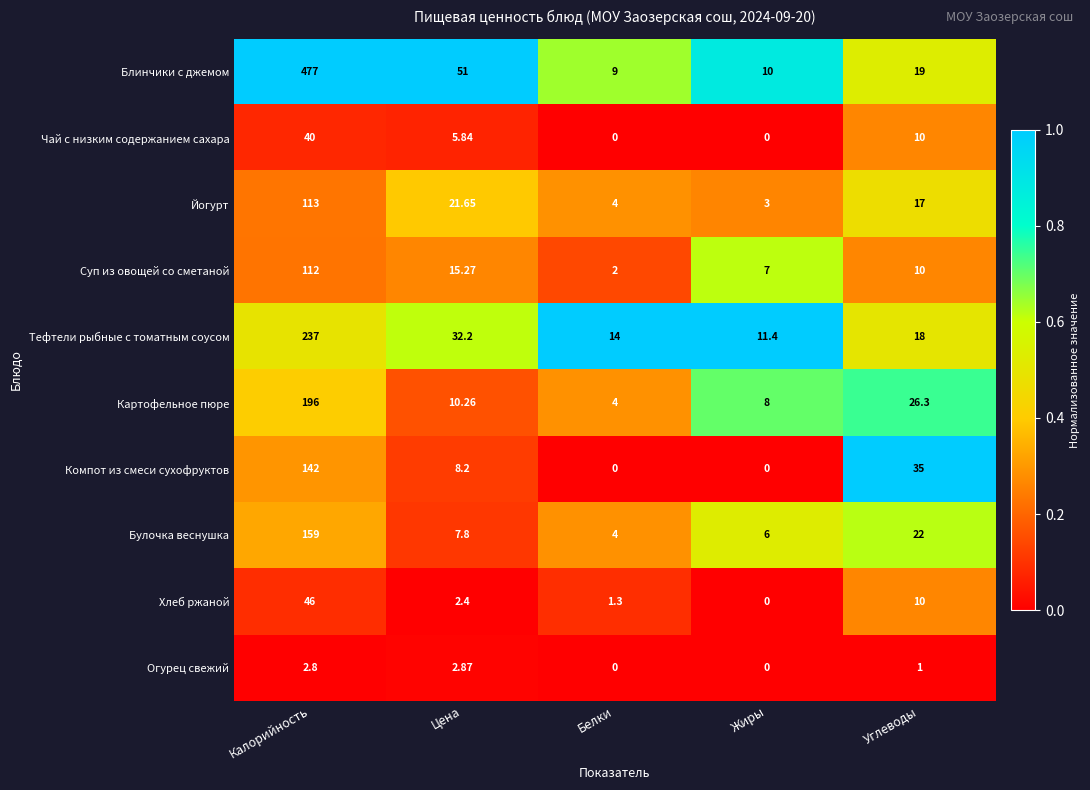

At which category is the sum across all series the highest?

Калорийность